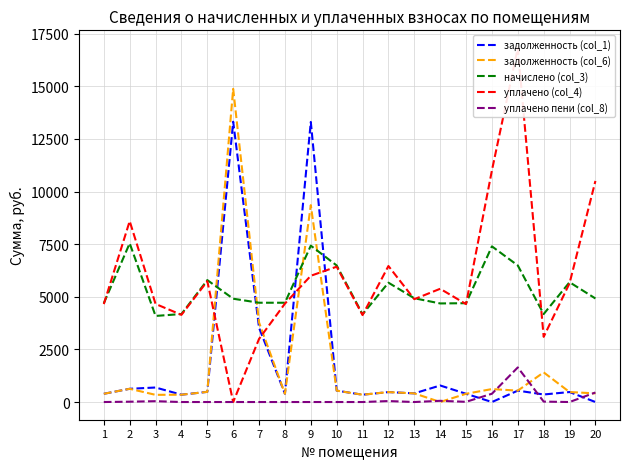

At which label does уплачено (col_4) first exceed 5381?

2